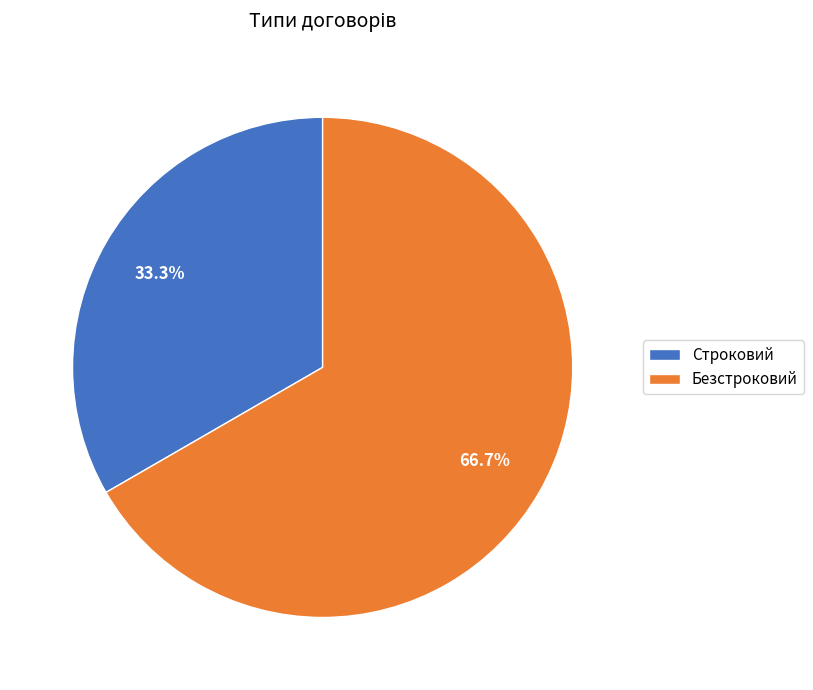

Which category accounts for the majority?

Безстроковий